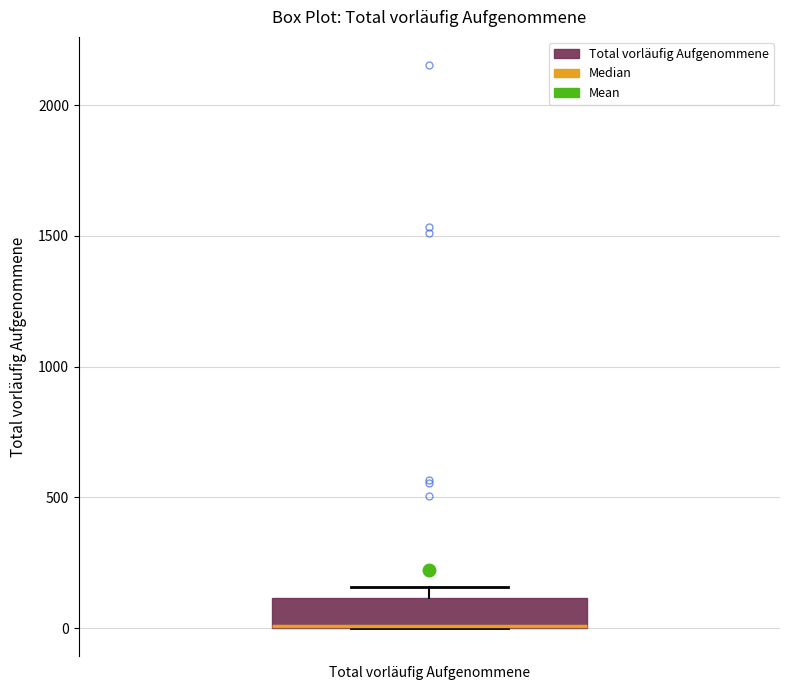

Transcribe this box plot: give where the median line is, the range the box spans, and where the two whiskers end, as read against the y-axis. The values are not printed on the chart, so give them approximately, as read against the axis.

median 0 (drawn on the box's lower edge), box 0 to 100, whiskers 0 to 150